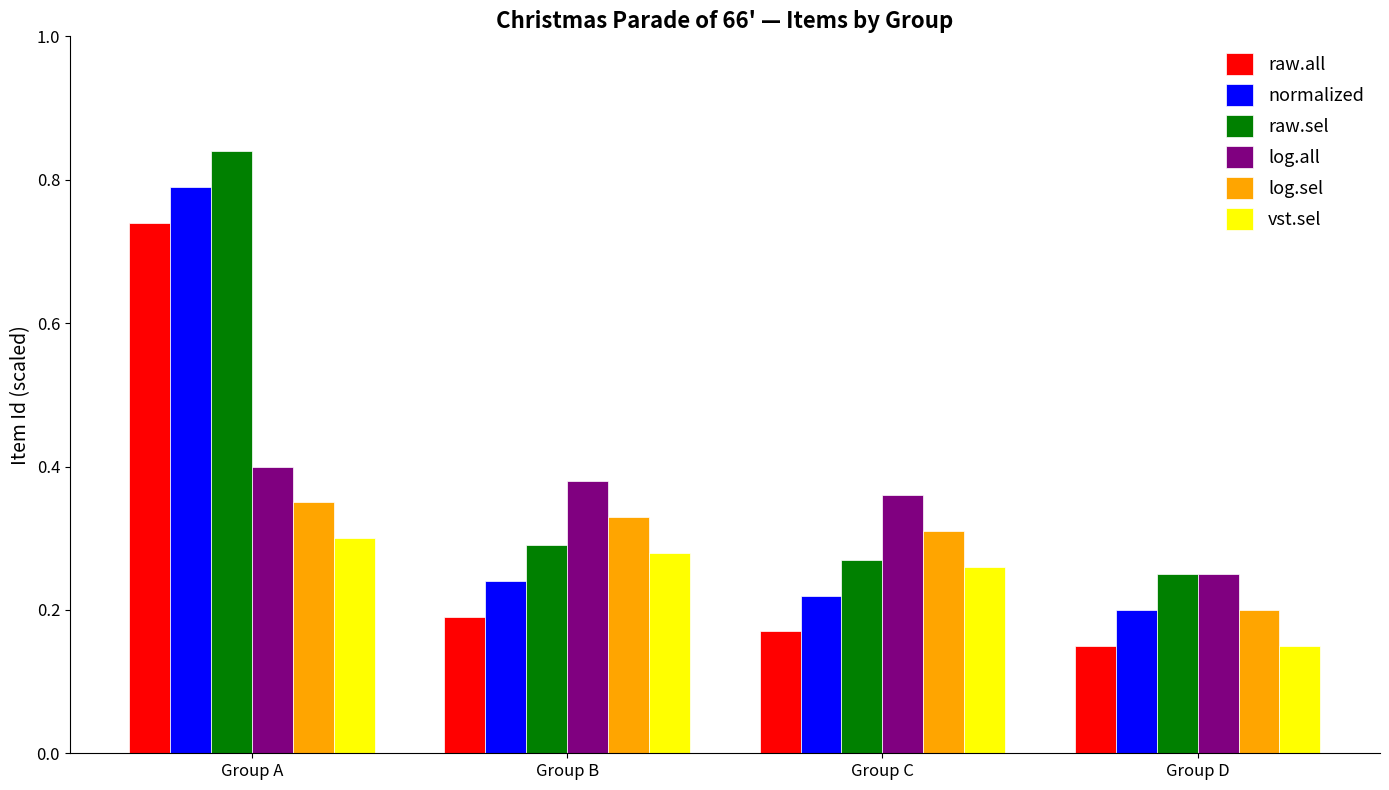

At how many categories does at least one series exceed 0?

4